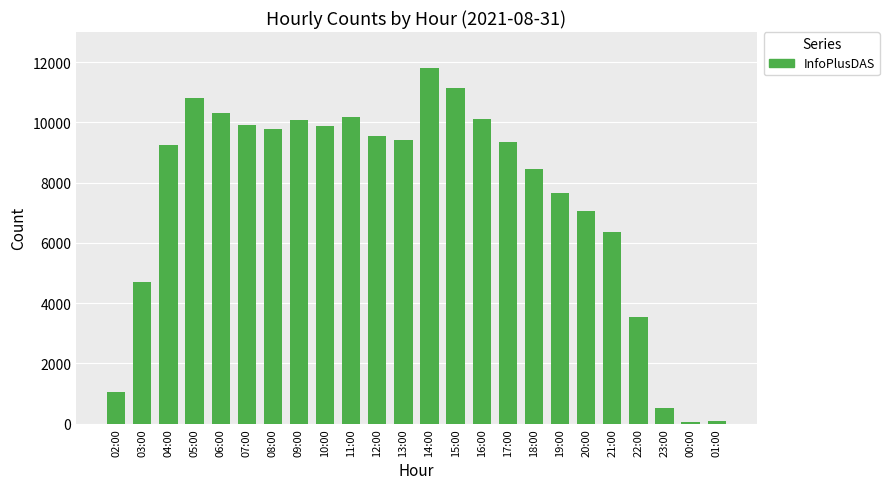

What is the difference between the maximum and minimum values?

11750